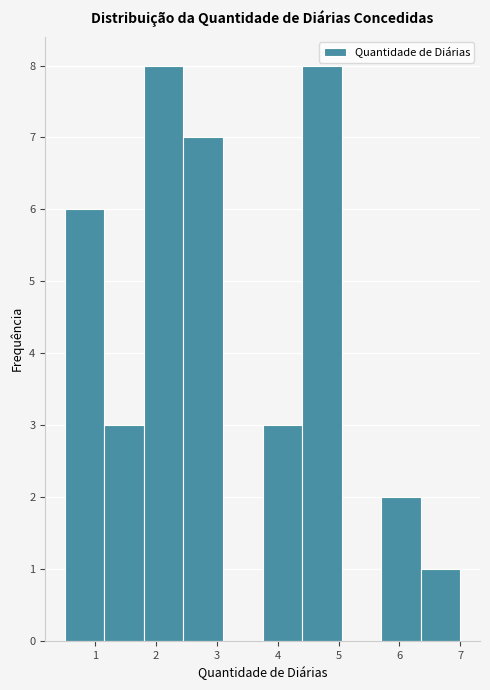

Reading left to right, transcribe this chart: for each bar, give the range it covers on the x-axis and its height. Neither the bar edges nor the heights are printed on the chart, so give them approximately, as read against the axes.

0.50 to 1.15: 6
1.15 to 1.80: 3
1.80 to 2.45: 8
2.45 to 3.10: 7
3.10 to 3.75: 0
3.75 to 4.40: 3
4.40 to 5.05: 8
5.05 to 5.70: 0
5.70 to 6.35: 2
6.35 to 7.00: 1